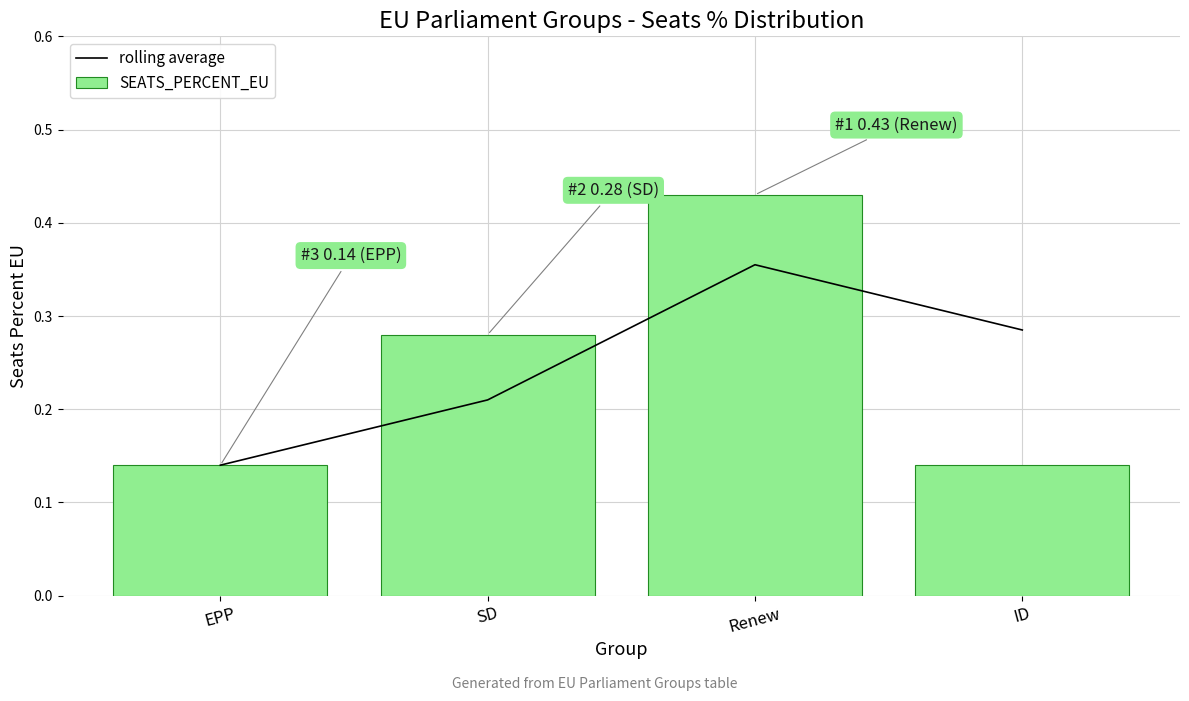

List the labels in order of rolling average value, largest first.

Renew, ID, SD, EPP